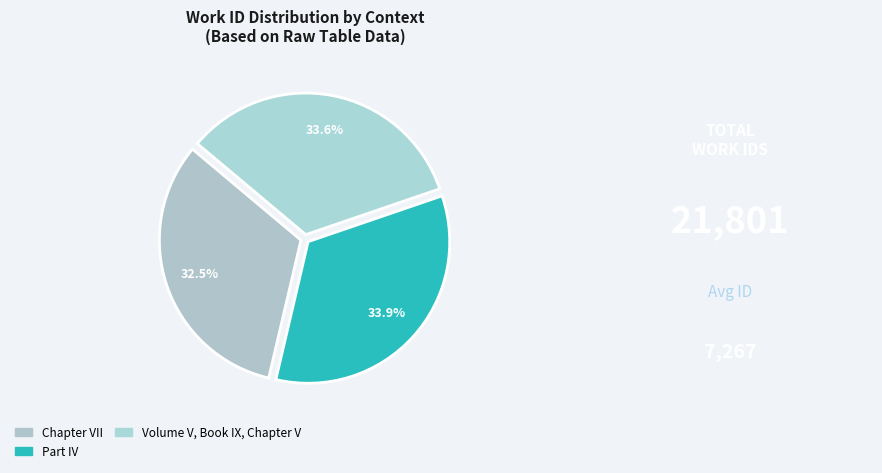

Which category has the biggest portion of the pie?

Part IV